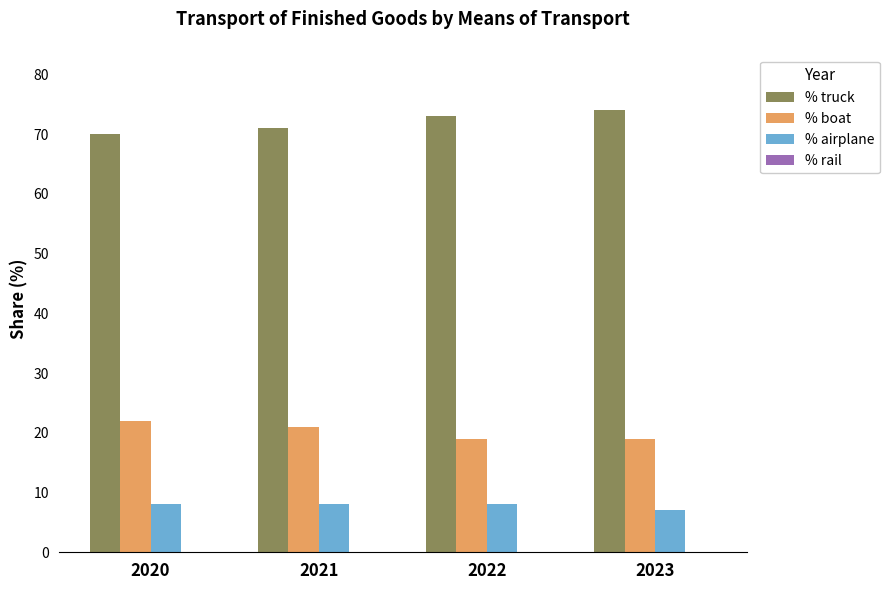

Count the number of data series in this chart.

4